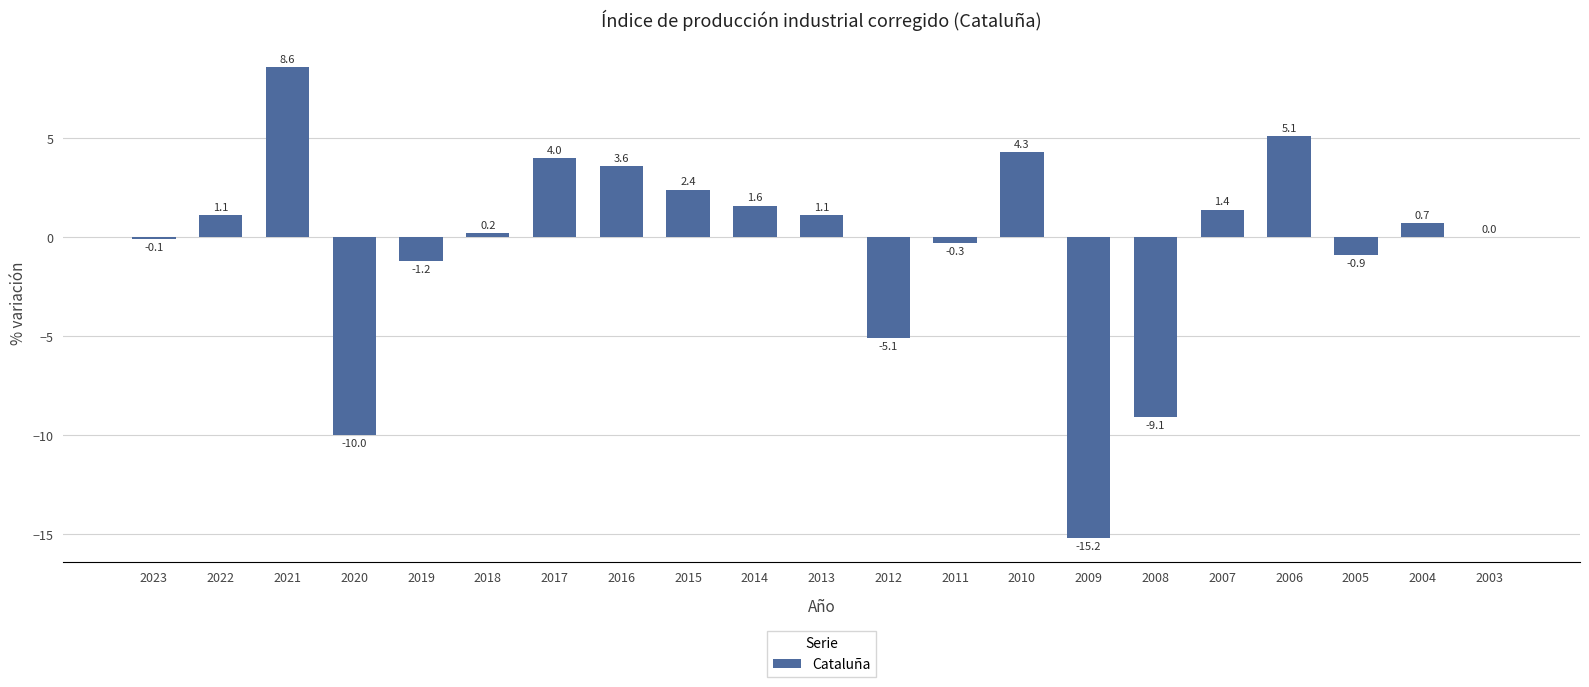

What is the change in value from 2020 to 2006?

+15.1